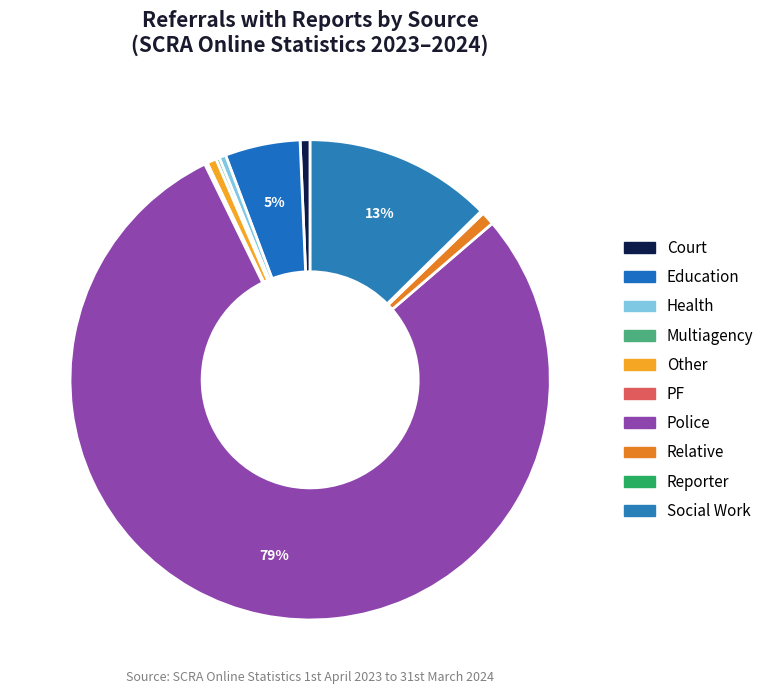

What is the smallest slice in the pie chart?

PF